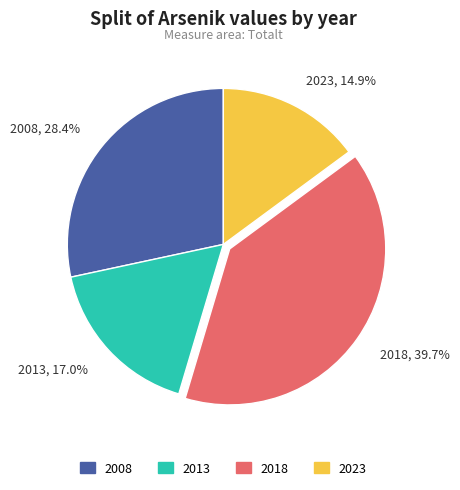

Does any single category account for the majority?

No